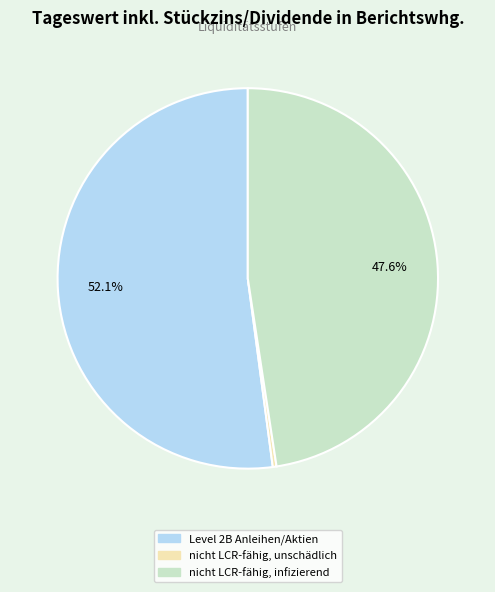

Is there any slice that represents more than half of the pie?

Yes